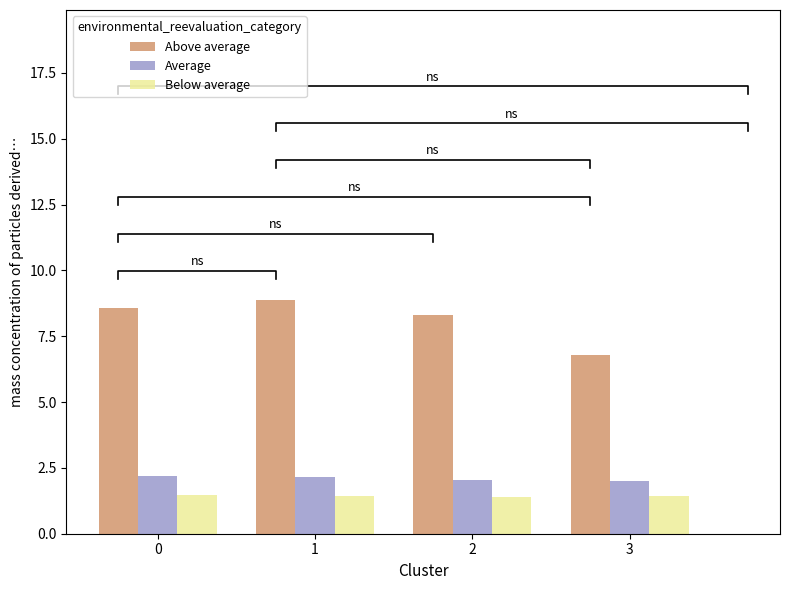

What are all the series names shown in the legend?

Above average, Average, Below average